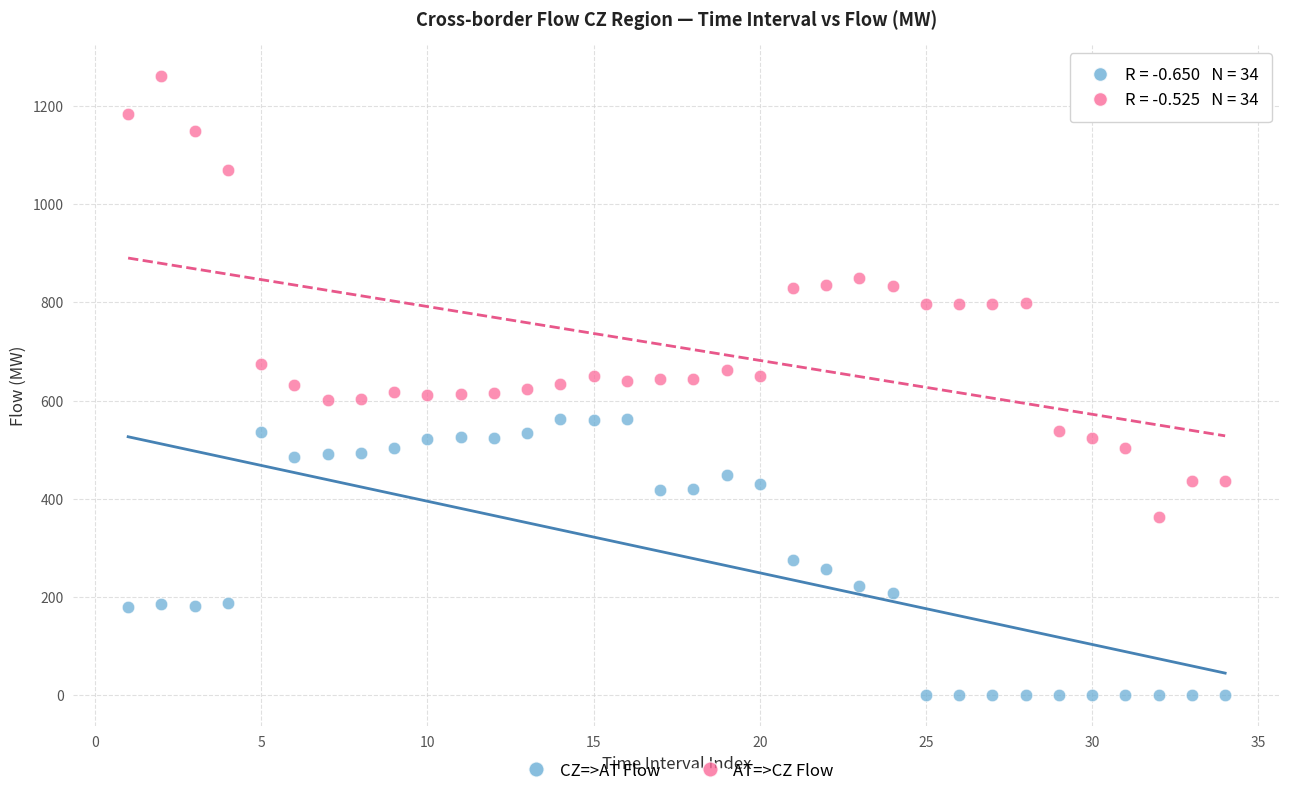

Which series reaches the maximum Y coordinate?

AT=>CZ Flow